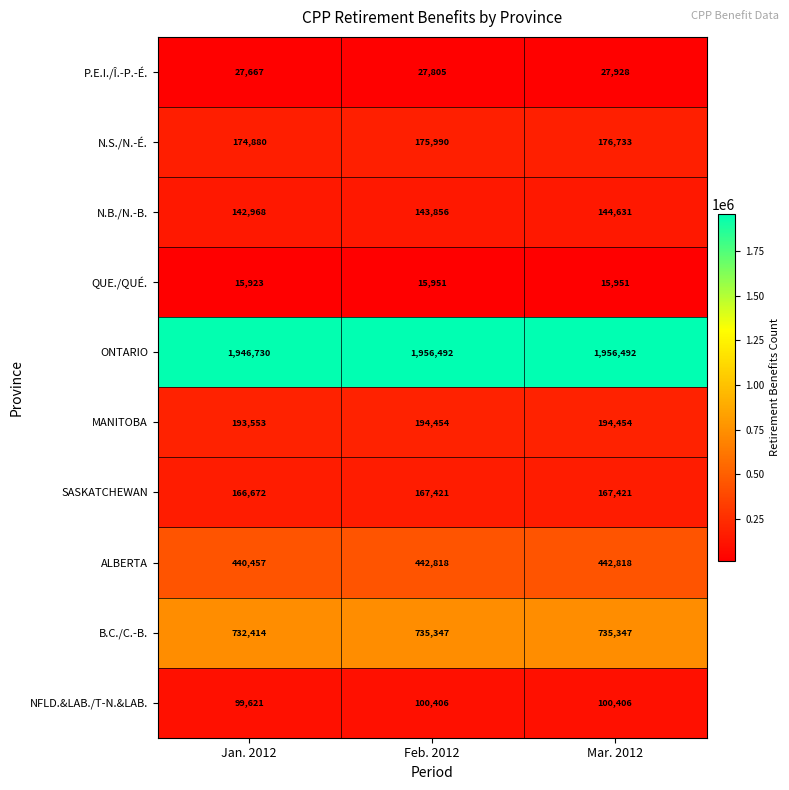

True or false: SASKATCHEWAN has a value of 166672 at Jan. 2012.

True